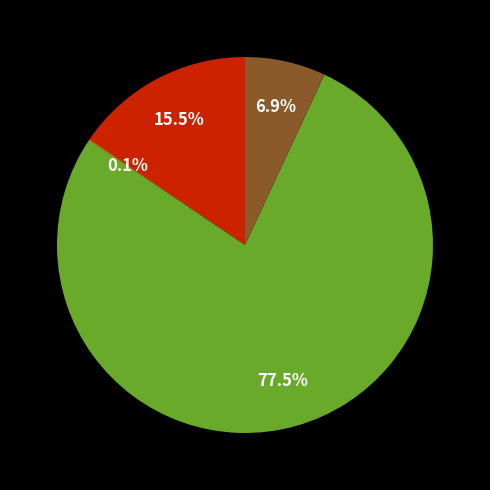

Is there any slice that represents more than half of the pie?

Yes